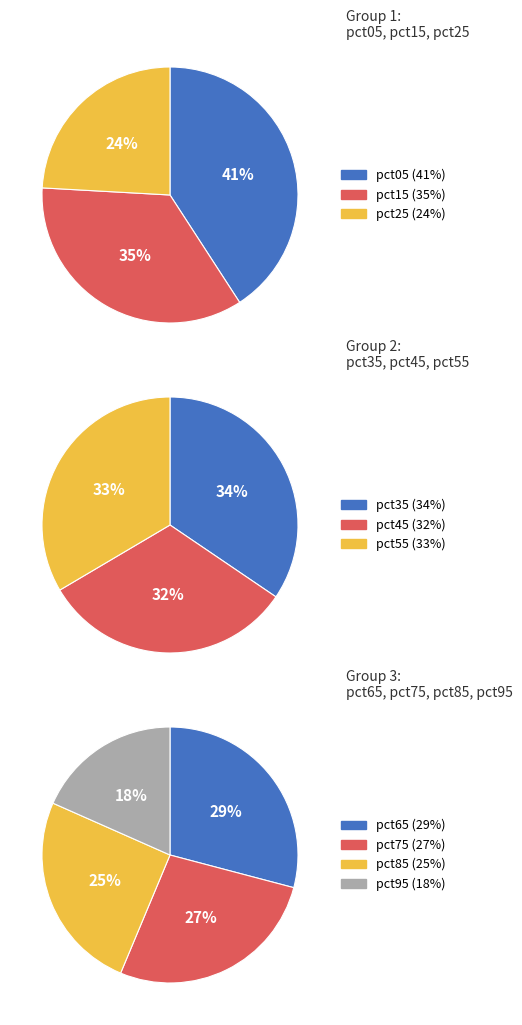

Is pct35 the majority of the pie?

No